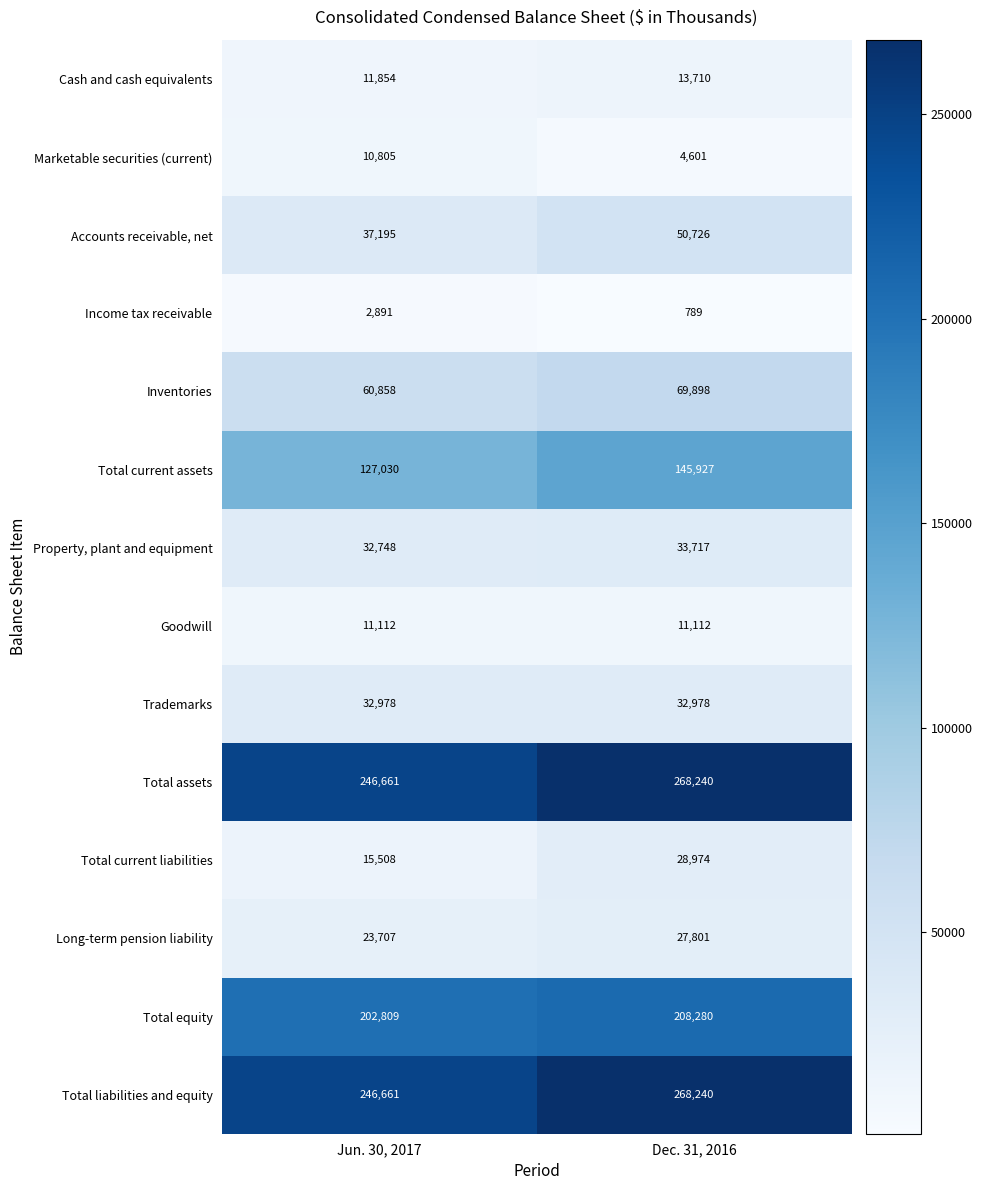

What is the spread (max minus min) of values at Dec. 31, 2016?

267451